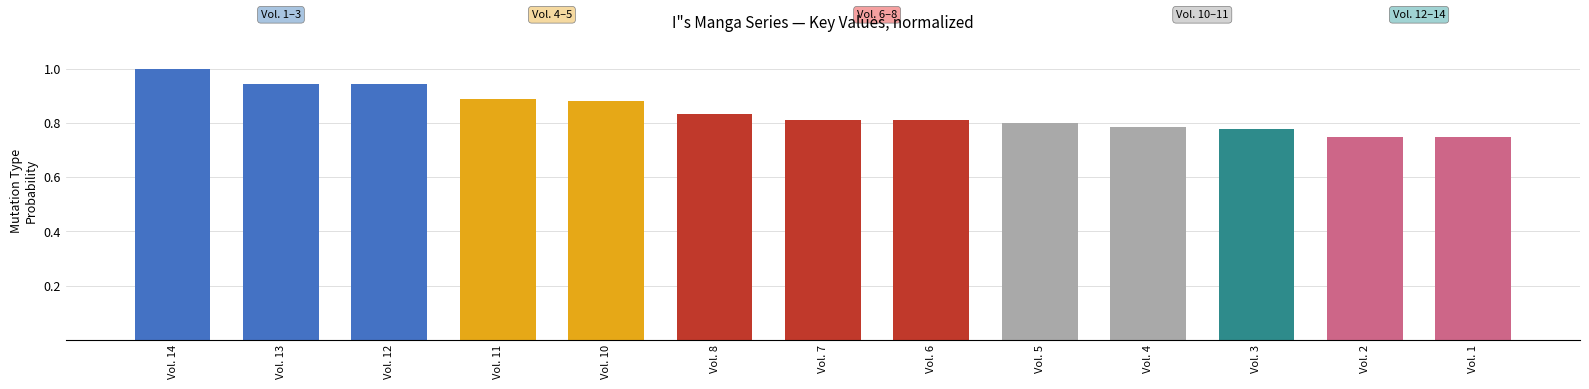

What is the sum of the values at Vol. 5 and Vol. 2?

1.5